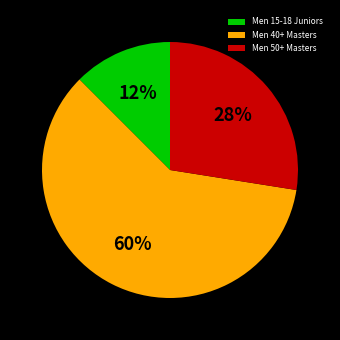

True or false: Men 50+ Masters accounts for 17% of the total.

False